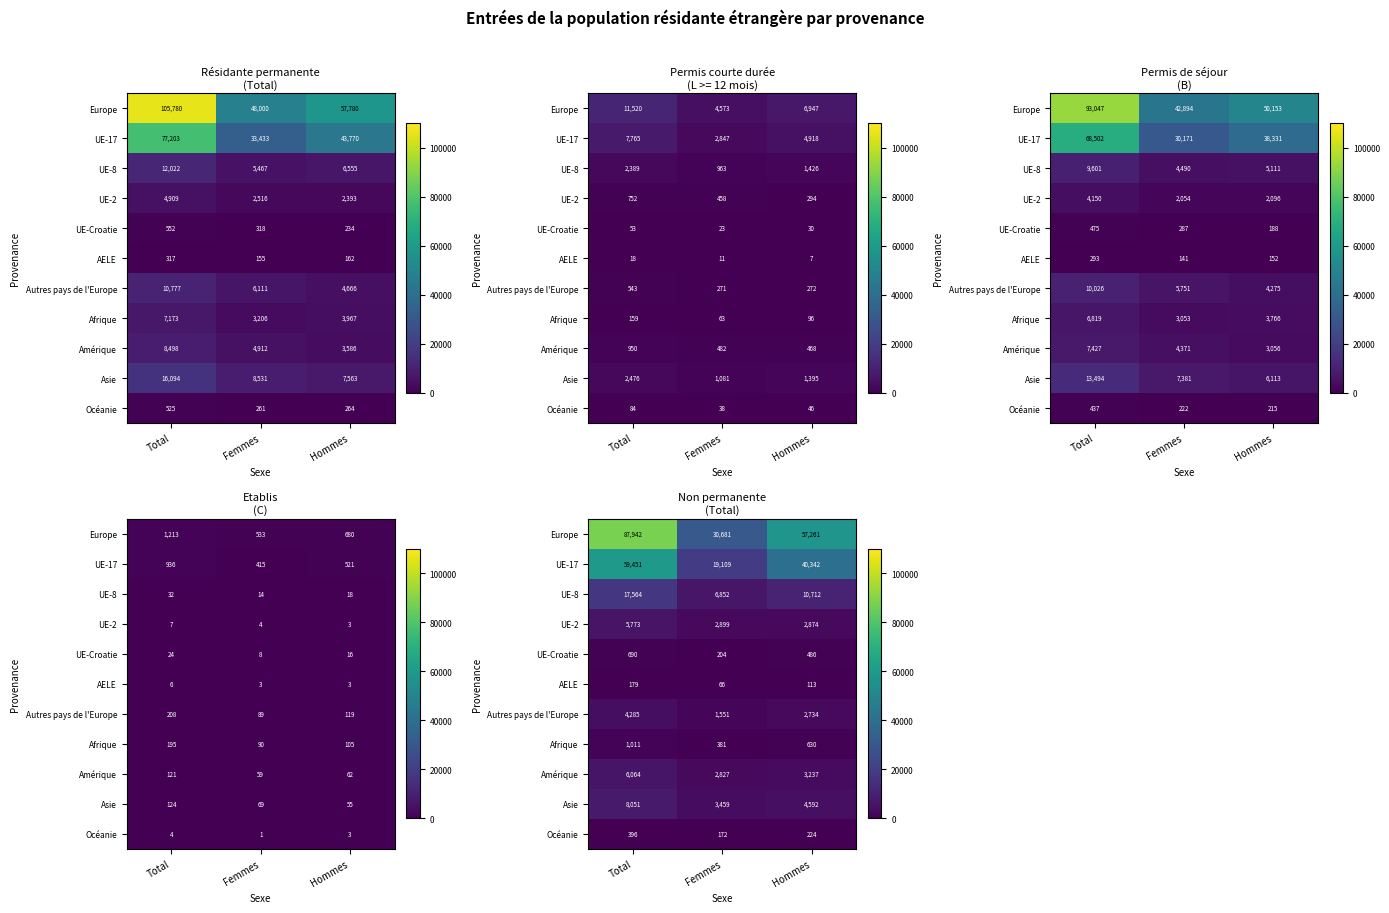

How many series are shown in this chart?

11